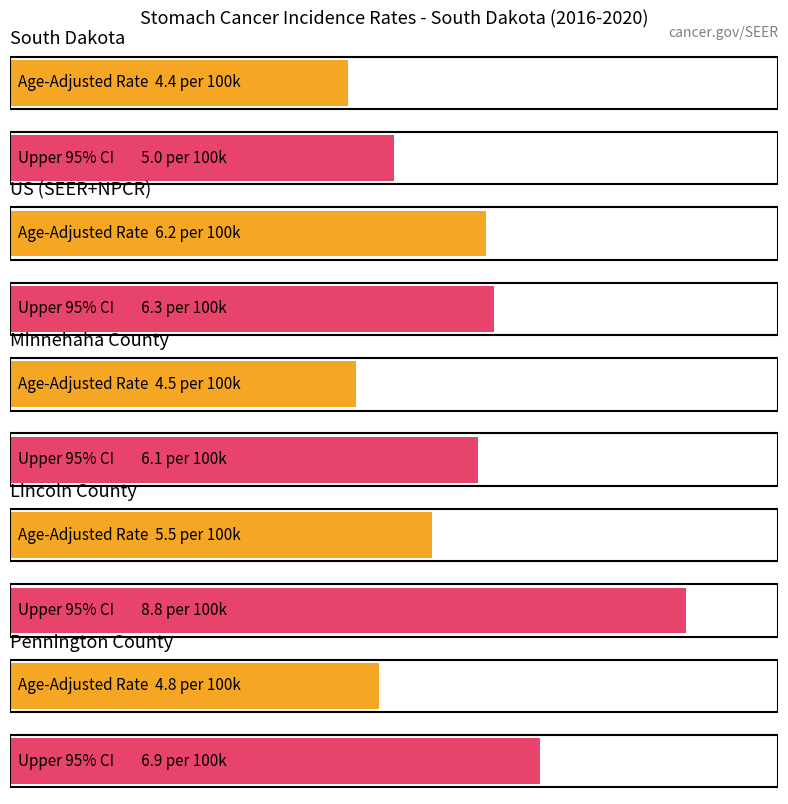

Which series has the largest total across all categories?

Upper 95% CI